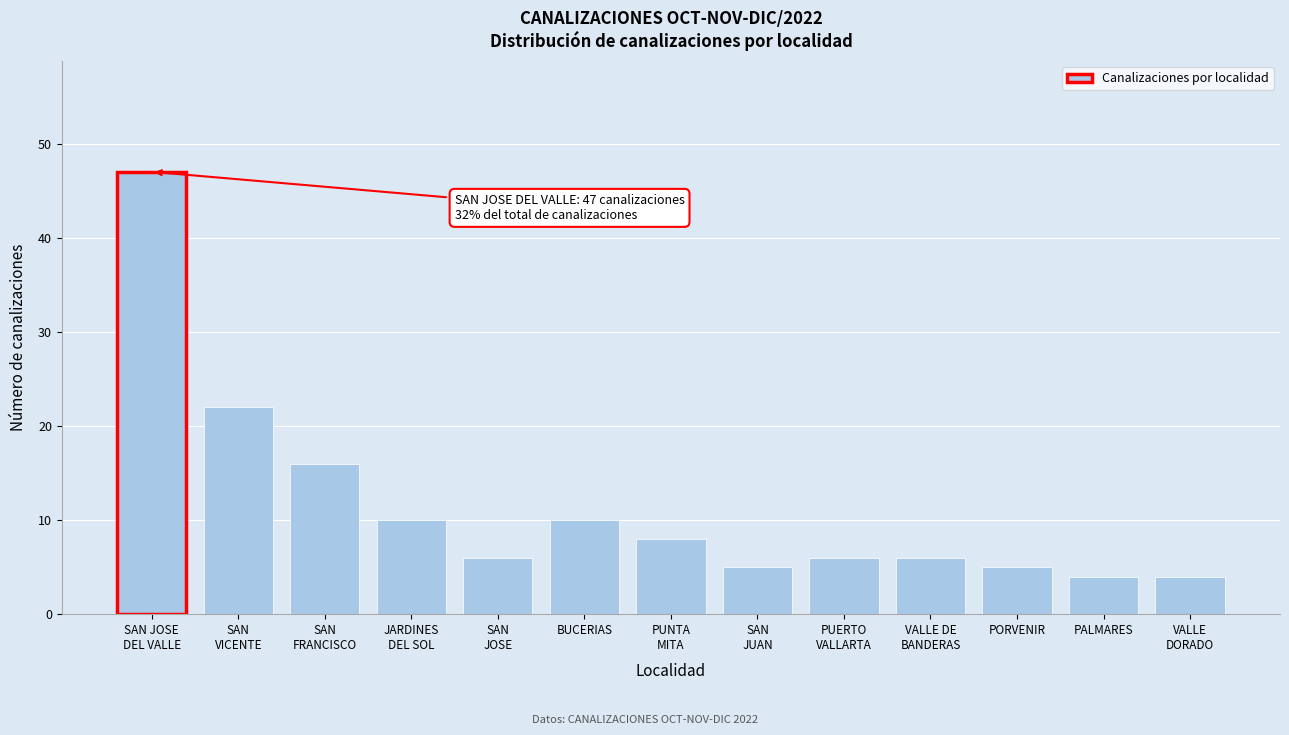

Reading right to left, transcribe all the data shown in this chart.

4	4	5	6	6	5	8	10	6	10	16	22	47